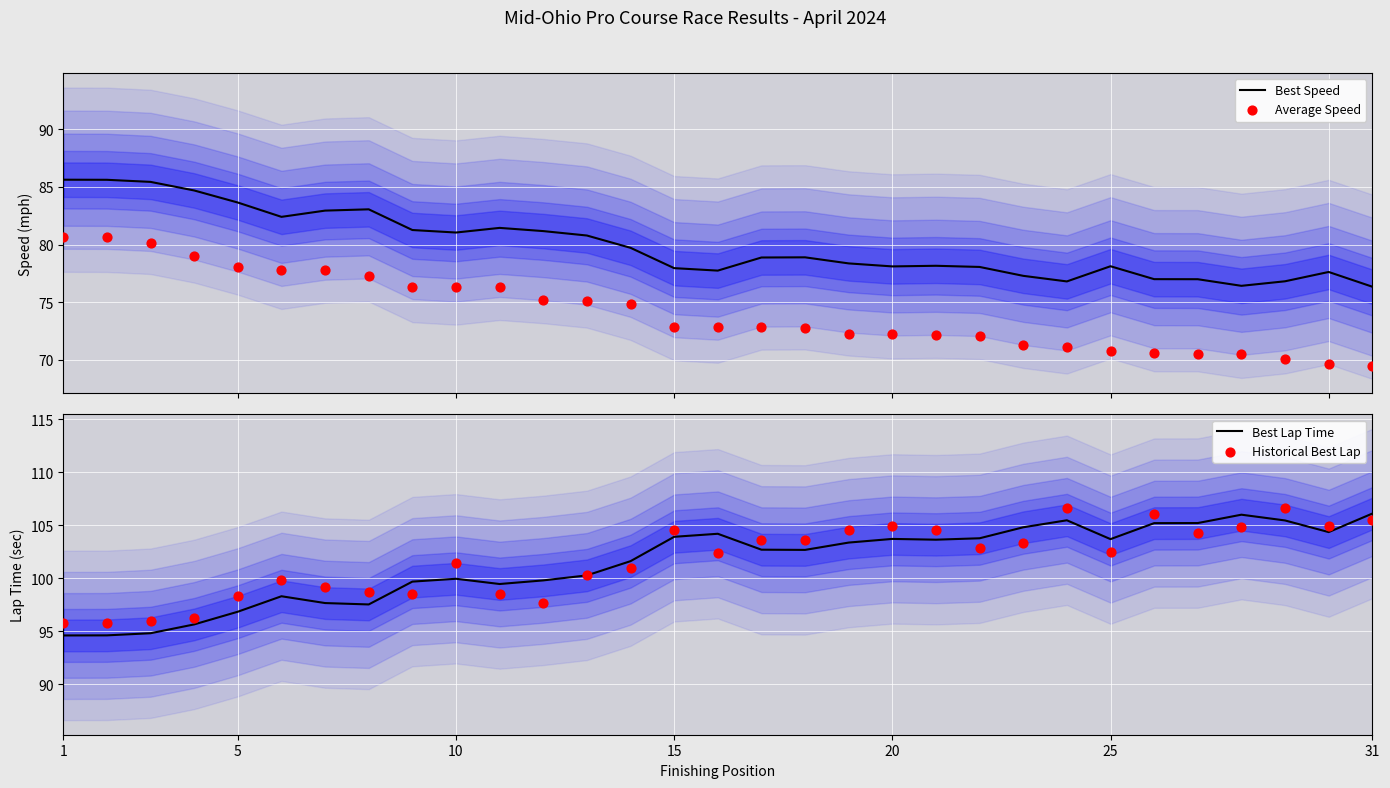

At how many categories does at least one series exceed 78?

31